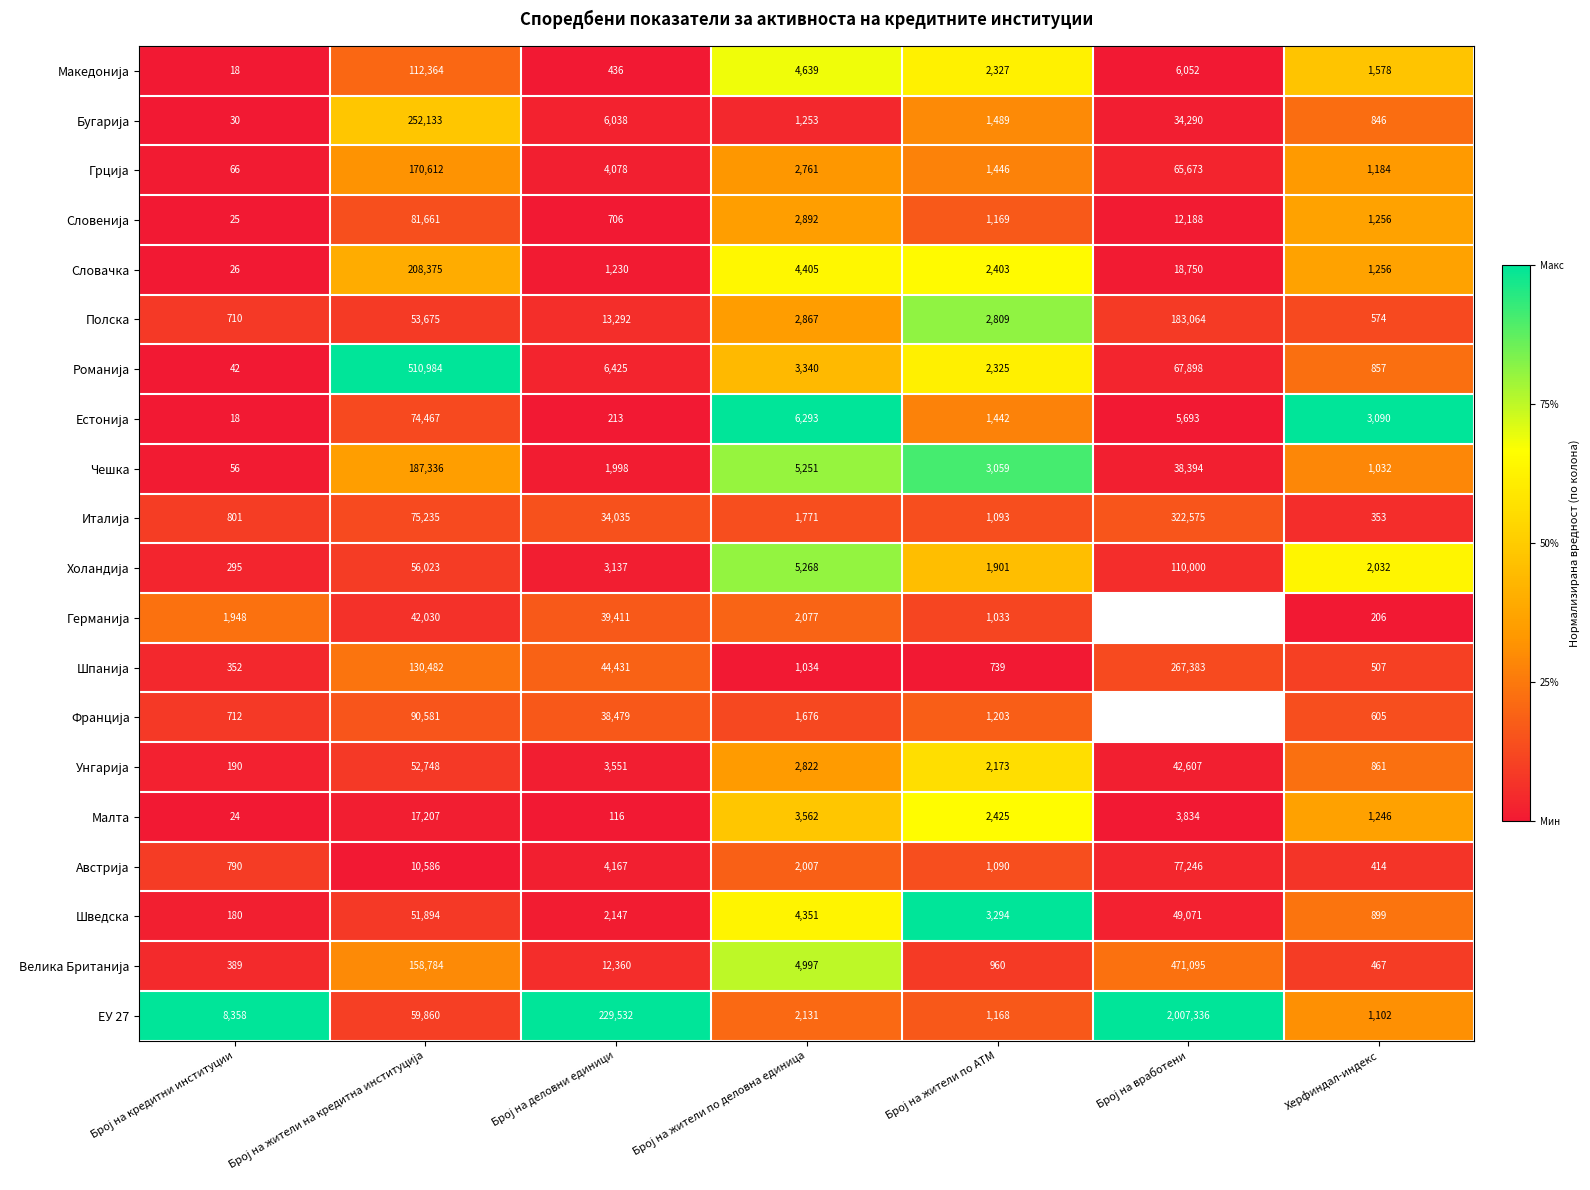

What is the average value of the ЕУ 27 series?

329927